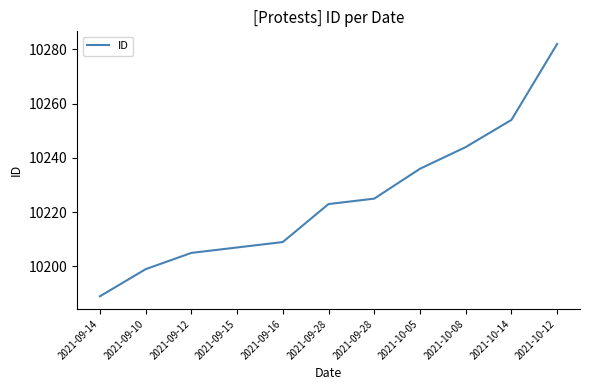

What is the value of the 1st point from the left?

10189